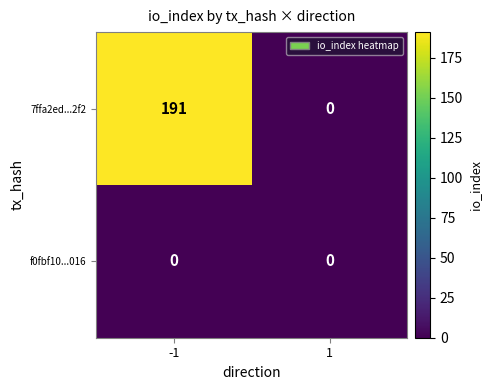

True or false: 7ffa2ed...2f2 has a value of 119 at -1.

False